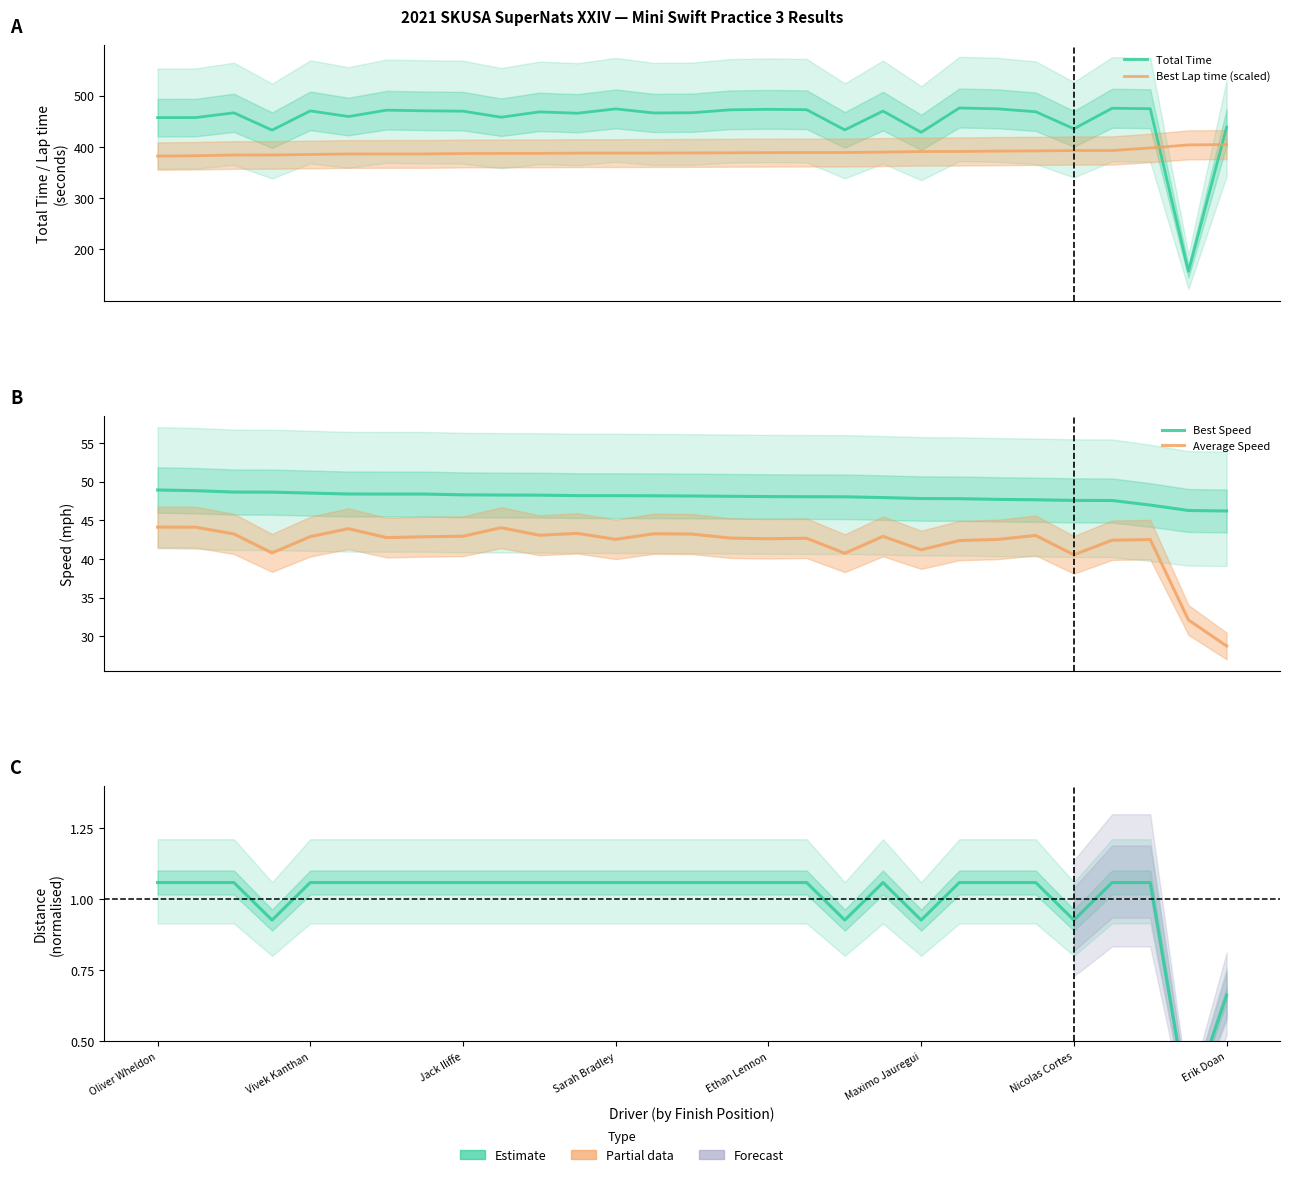

At which category does the chart reach its peak across all series?

21